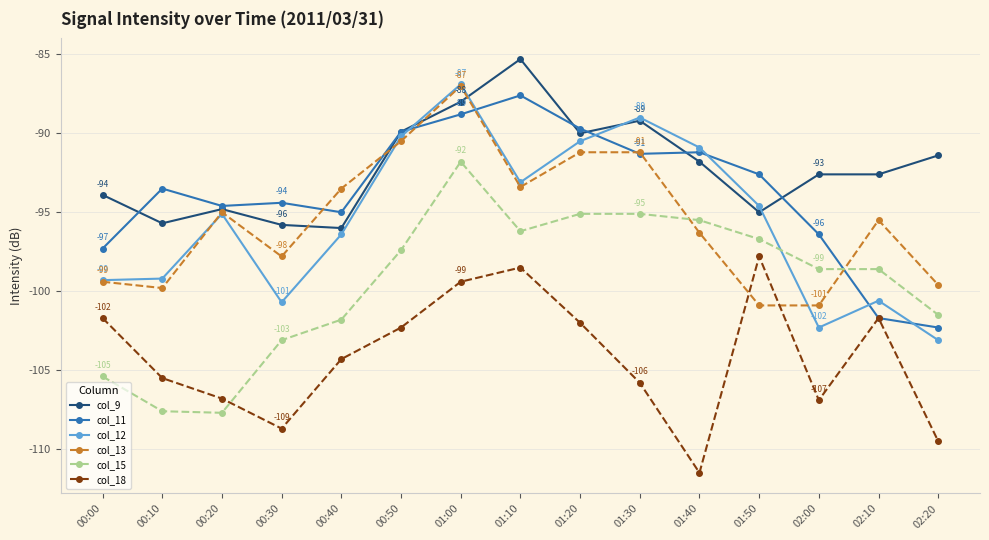

Between 01:10 and 01:40, which series saw the biggest shift?

col_18